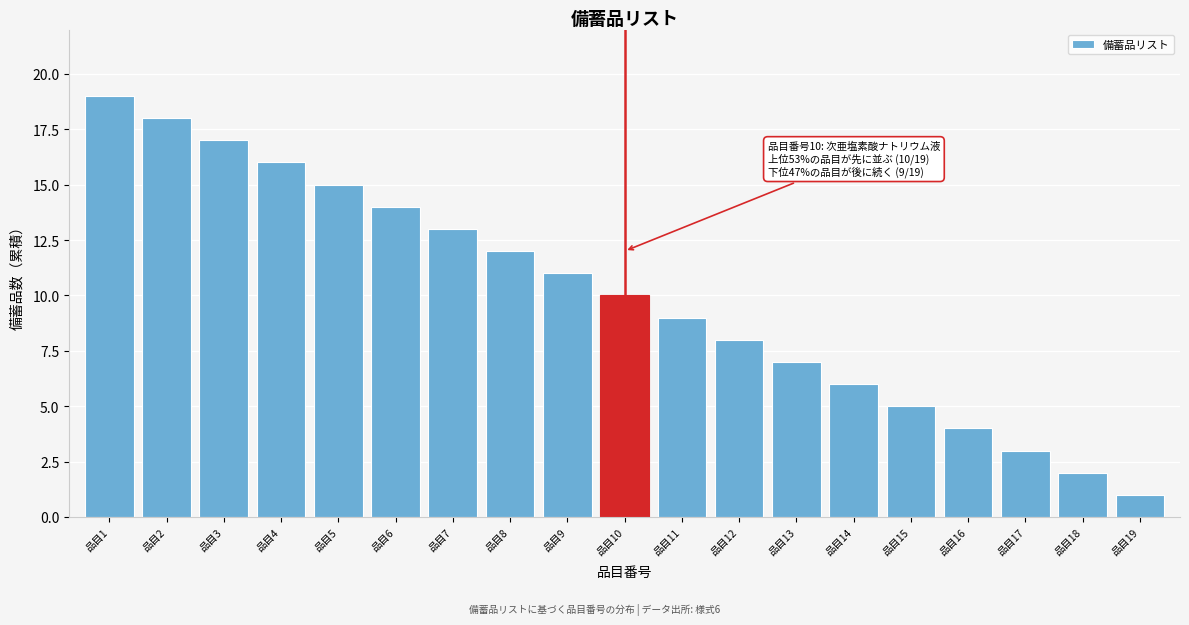

Reading left to right, list all the values displayed in this chart.

19	18	17	16	15	14	13	12	11	10	9	8	7	6	5	4	3	2	1